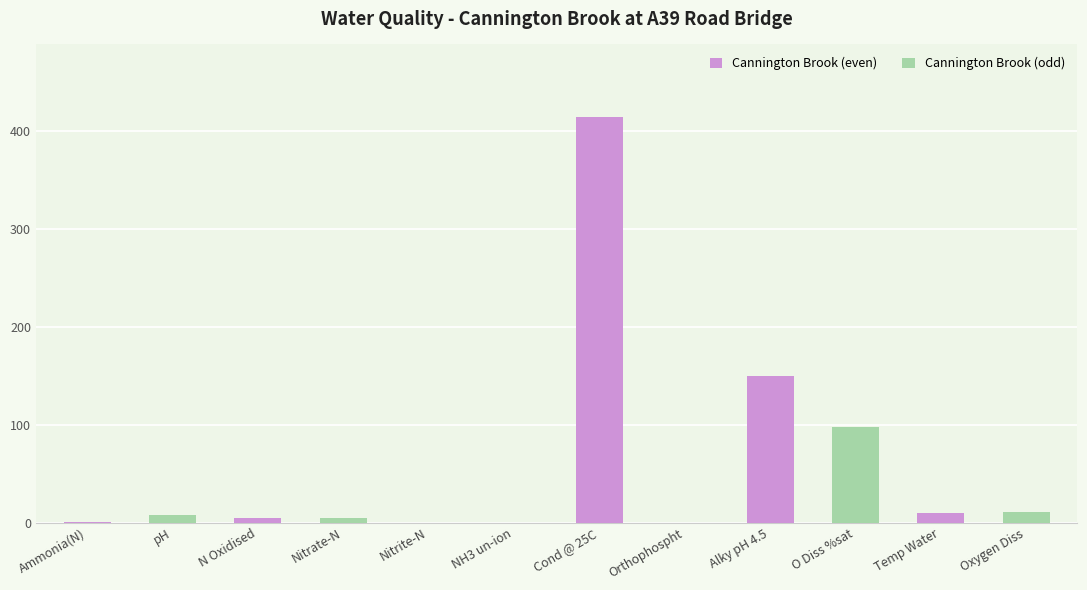

The chart shows a value of 414.0 at Cond @ 25C. True or false?

True